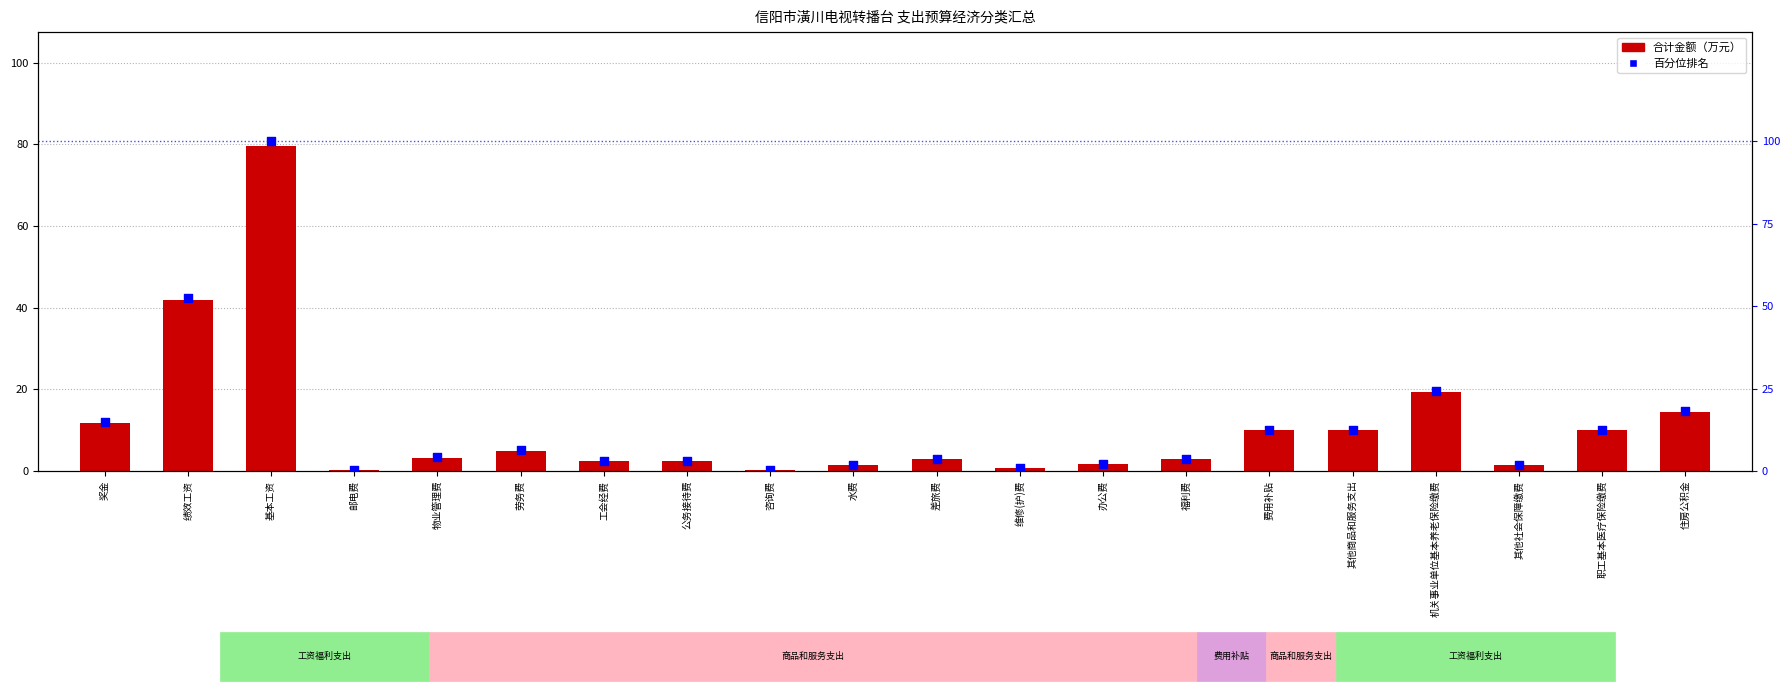

At which category is the sum across all series the highest?

基本工资